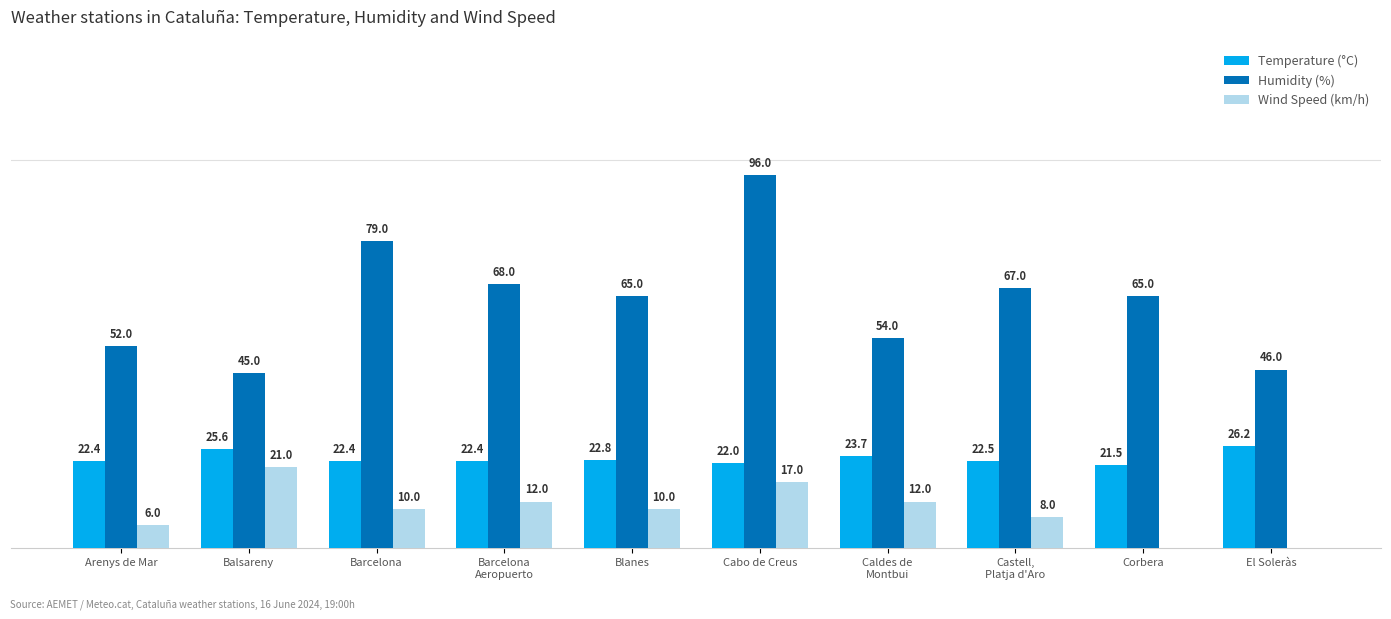

Which series changed the most between Balsareny and Cabo de Creus?

Humidity (%)